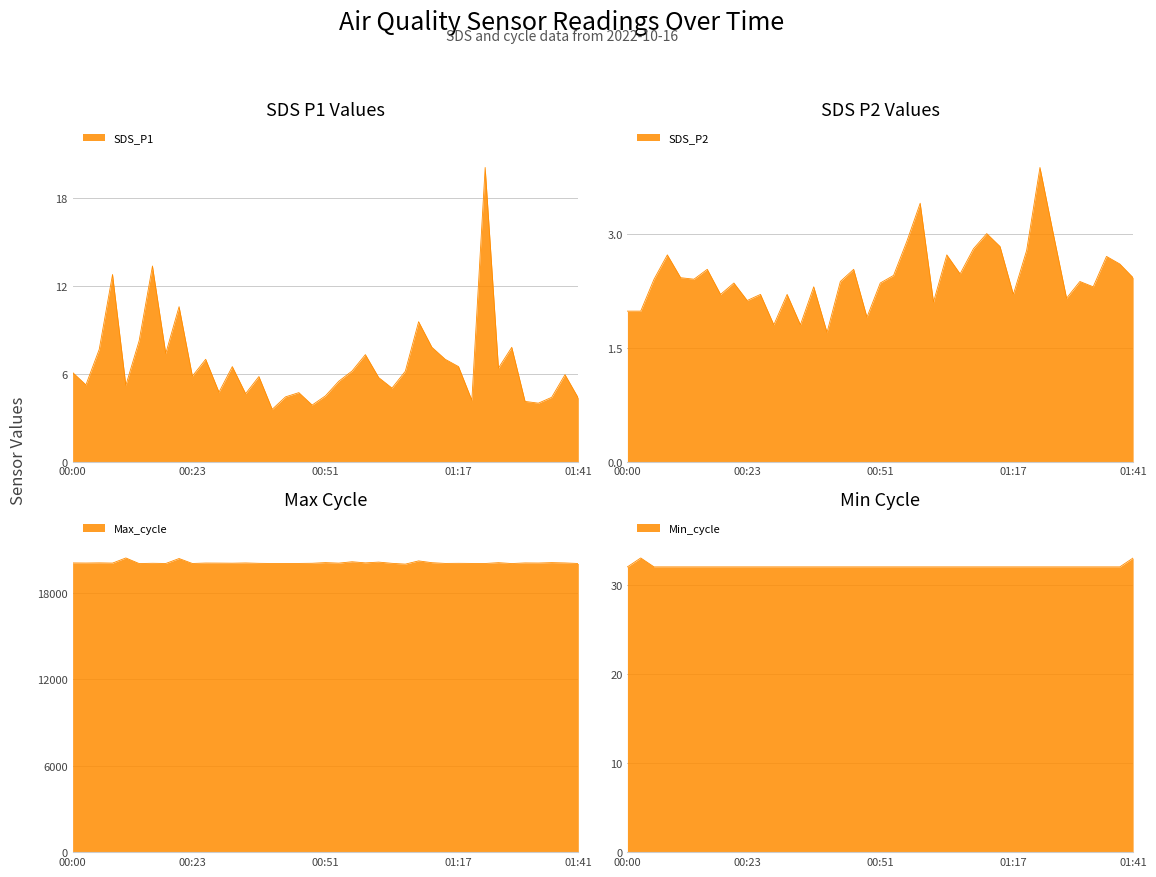

What is the maximum value for Min_cycle?

33.0